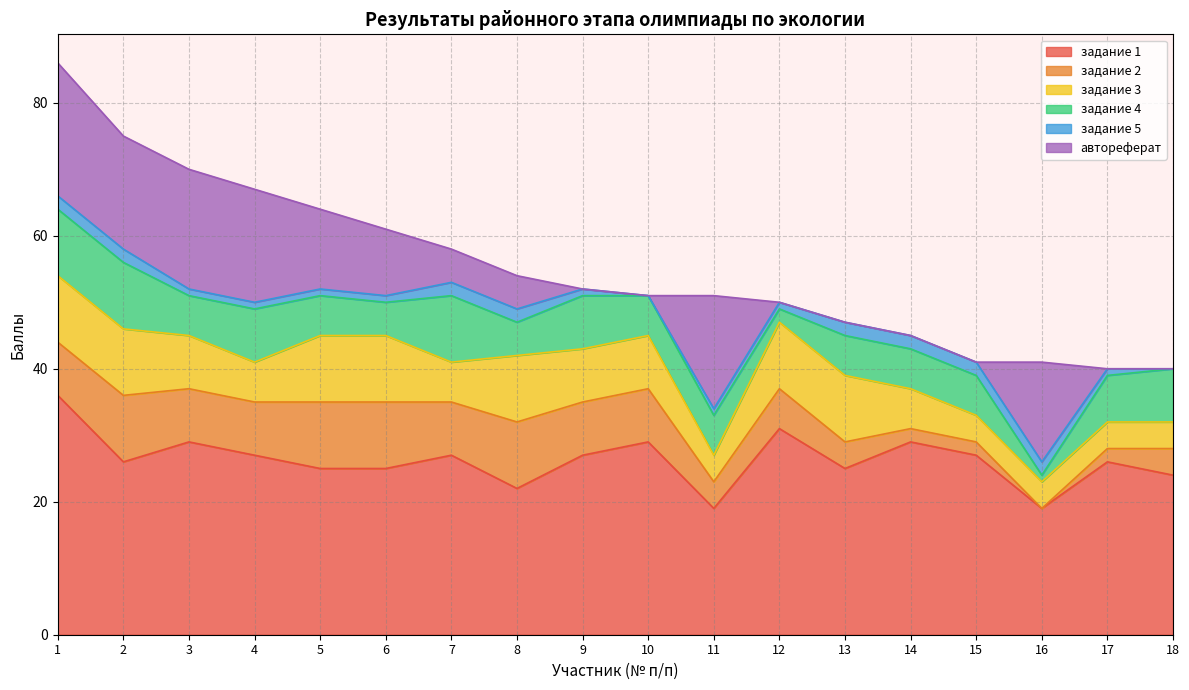

True or false: задание 1 and задание 5 intersect in this chart.

False